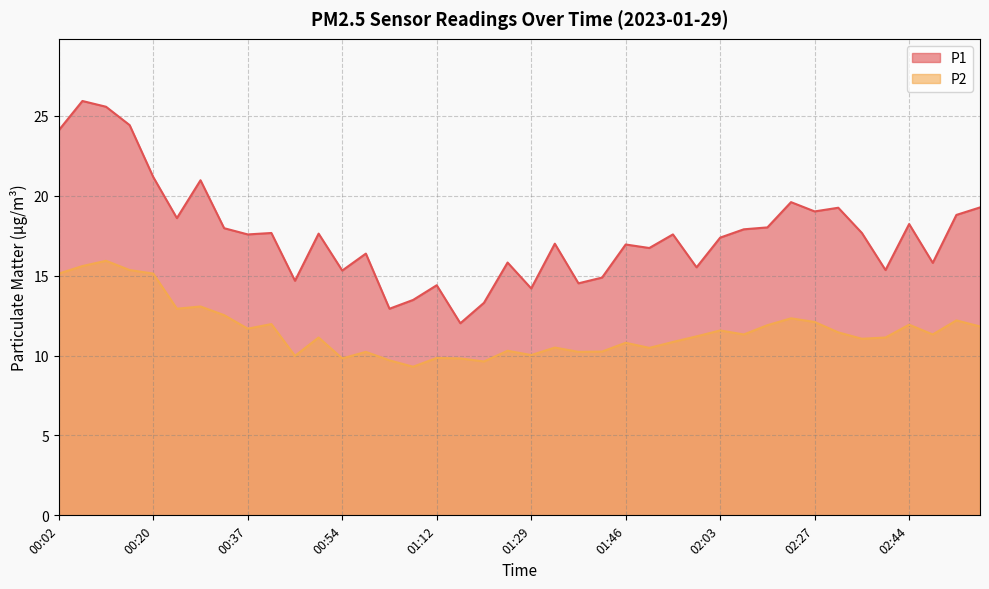

Where does the P1 series first go above 17?

00:02